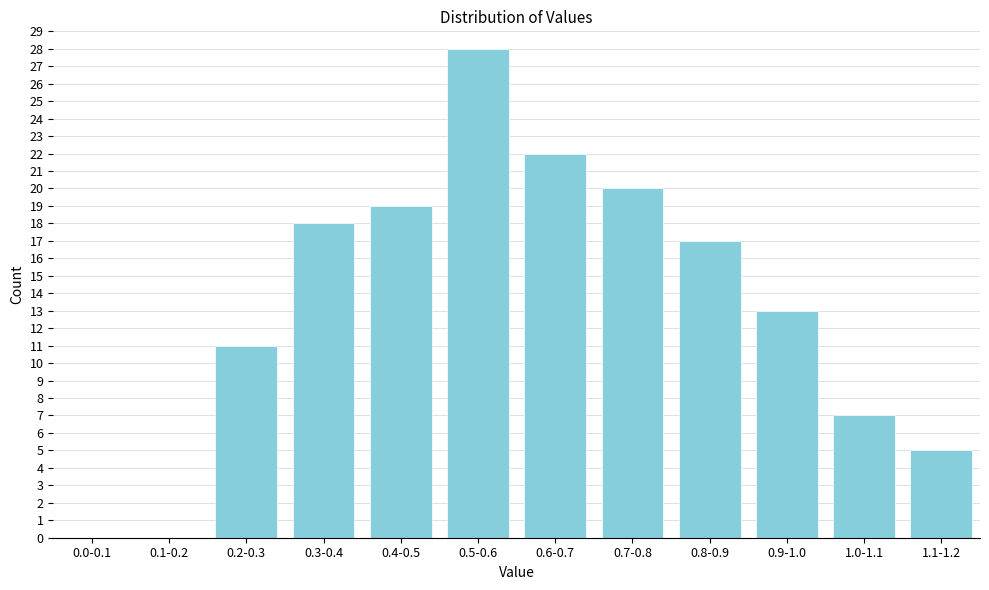

Reading right to left, extract all data points from this chart.

1.1-1.2=5	1.0-1.1=7	0.9-1.0=13	0.8-0.9=17	0.7-0.8=20	0.6-0.7=22	0.5-0.6=28	0.4-0.5=19	0.3-0.4=18	0.2-0.3=11	0.1-0.2=0	0.0-0.1=0